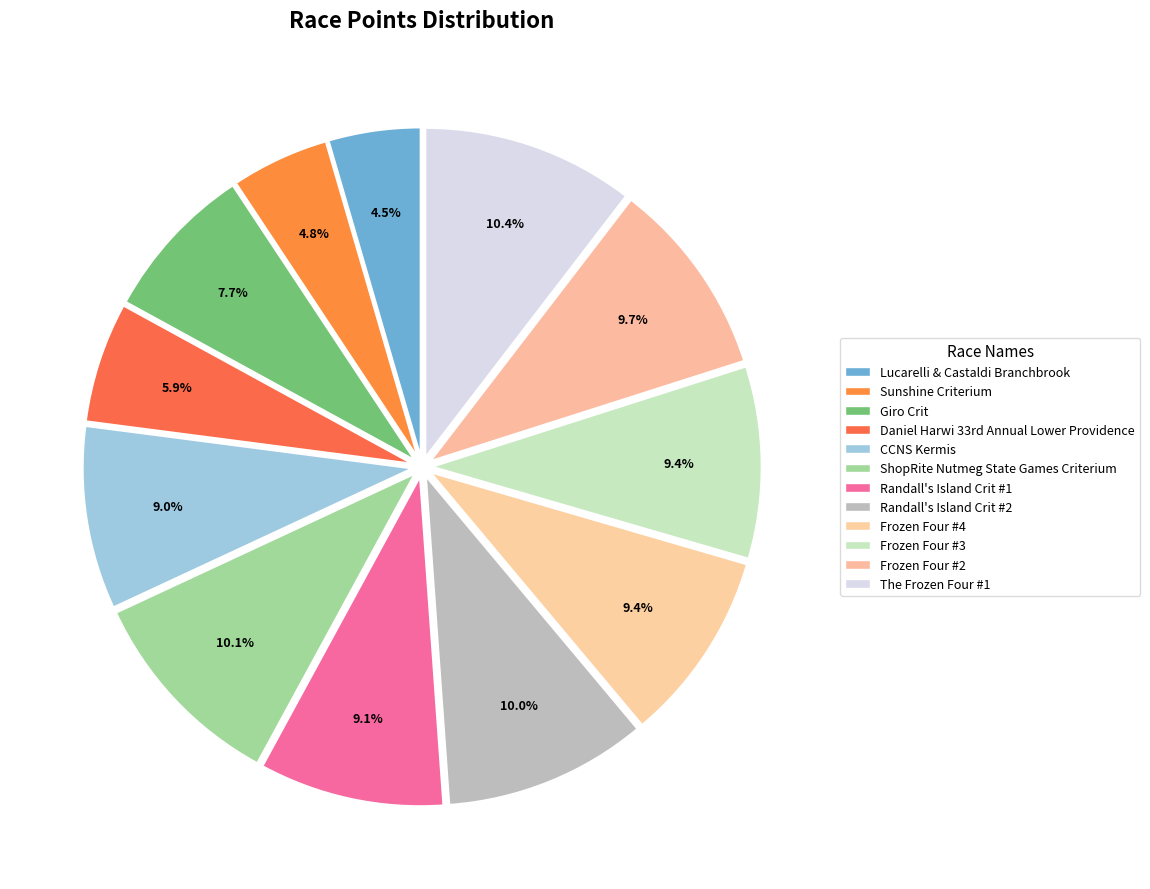

What is the smallest slice in the pie chart?

Lucarelli & Castaldi Branchbrook